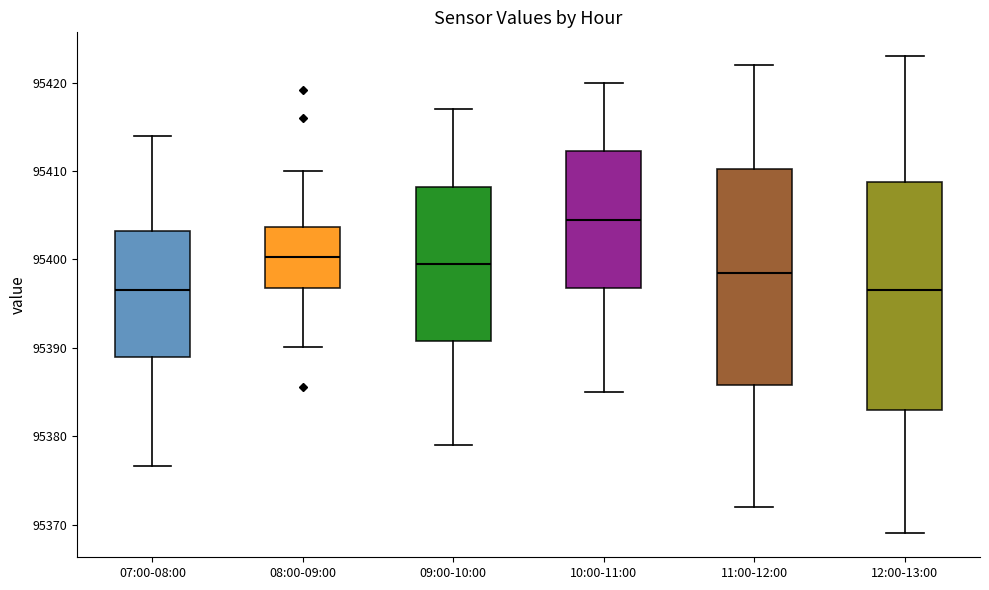

Reading left to right, read every box against the y-axis: the position of its median line, the range the box covers, and the ends of its whiskers. The values are not printed on the chart, so give them approximately, as read against the axis.

07:00-08:00: median 95397, box 95389 to 95403, whiskers 95377 to 95414
08:00-09:00: median 95400, box 95397 to 95404, whiskers 95390 to 95410
09:00-10:00: median 95400, box 95391 to 95408, whiskers 95379 to 95417
10:00-11:00: median 95405, box 95397 to 95412, whiskers 95385 to 95420
11:00-12:00: median 95399, box 95386 to 95410, whiskers 95372 to 95422
12:00-13:00: median 95397, box 95383 to 95409, whiskers 95369 to 95423